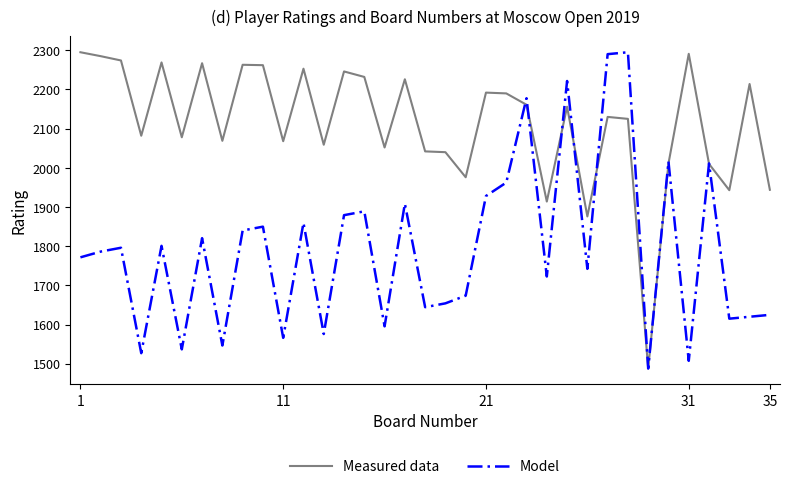

How many values in the Model series exceed 1786?

18